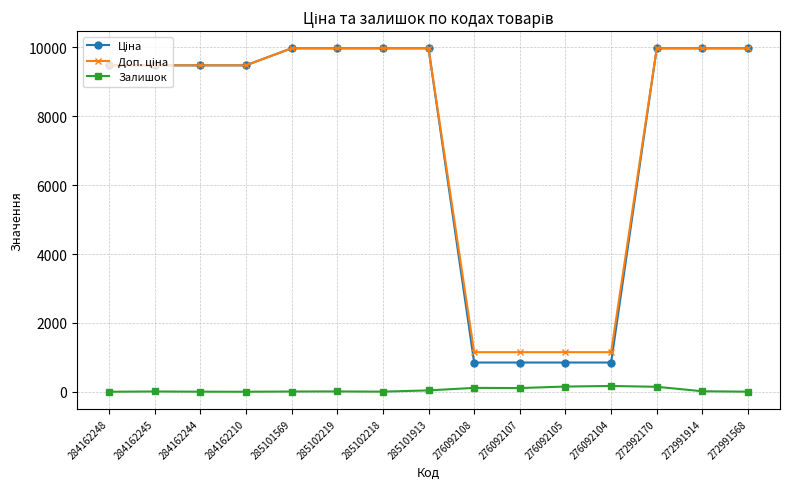

At how many categories does at least one series exceed 2484?

11